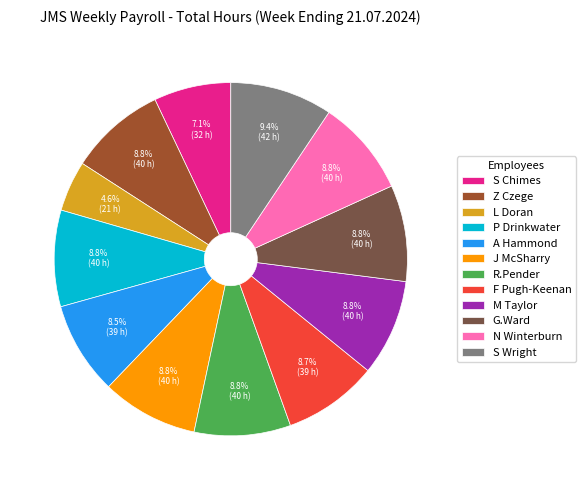

Is N Winterburn the majority of the pie?

No